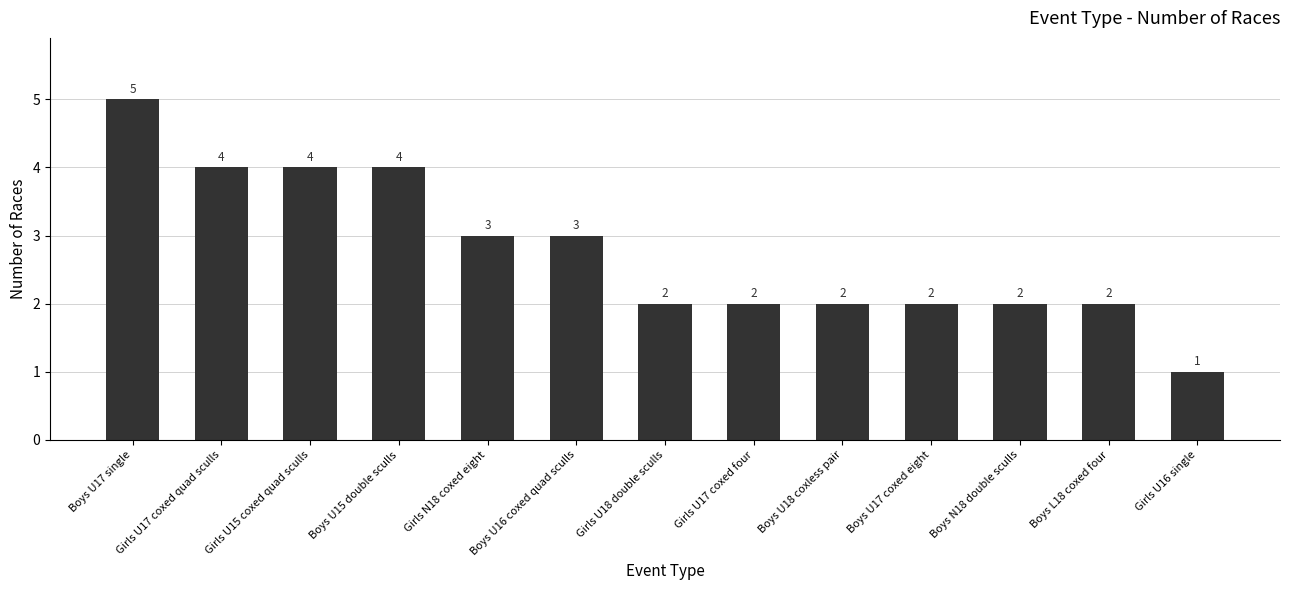

Where does the data first go above 2?

Boys U17 single